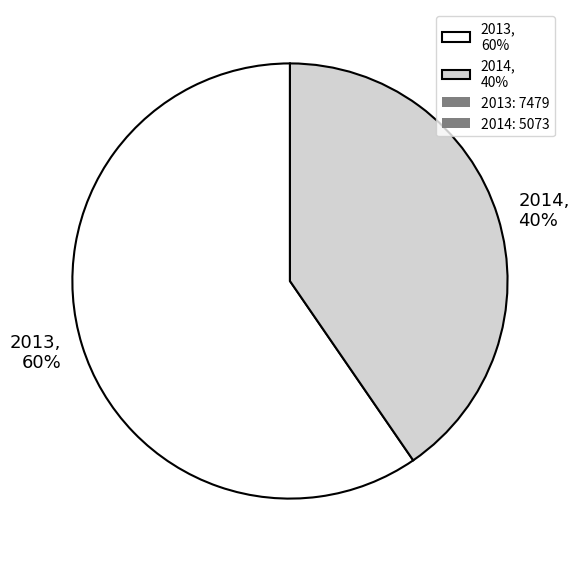

True or false: 2013 accounts for 67% of the total.

False